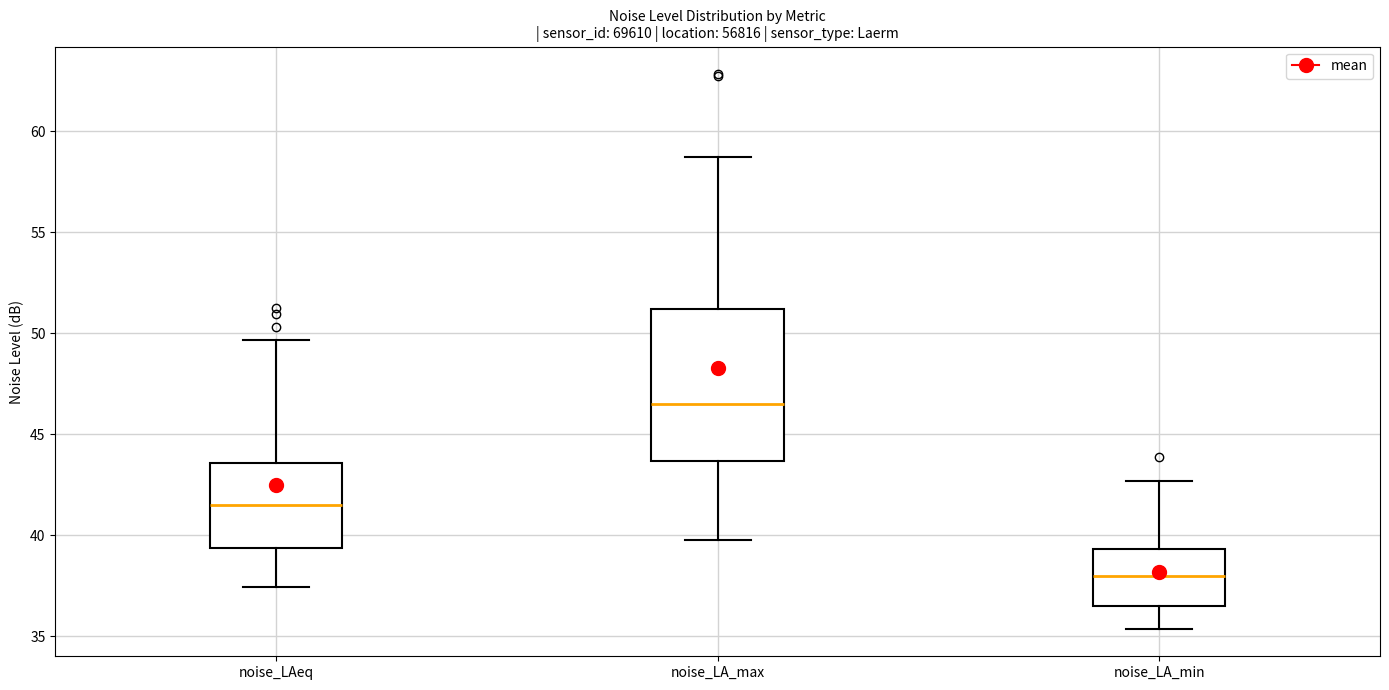

Where does the median line of the box for noise_LAeq sit on the y-axis? The values are not printed on the chart, so give them approximately, as read against the axis.

41.5